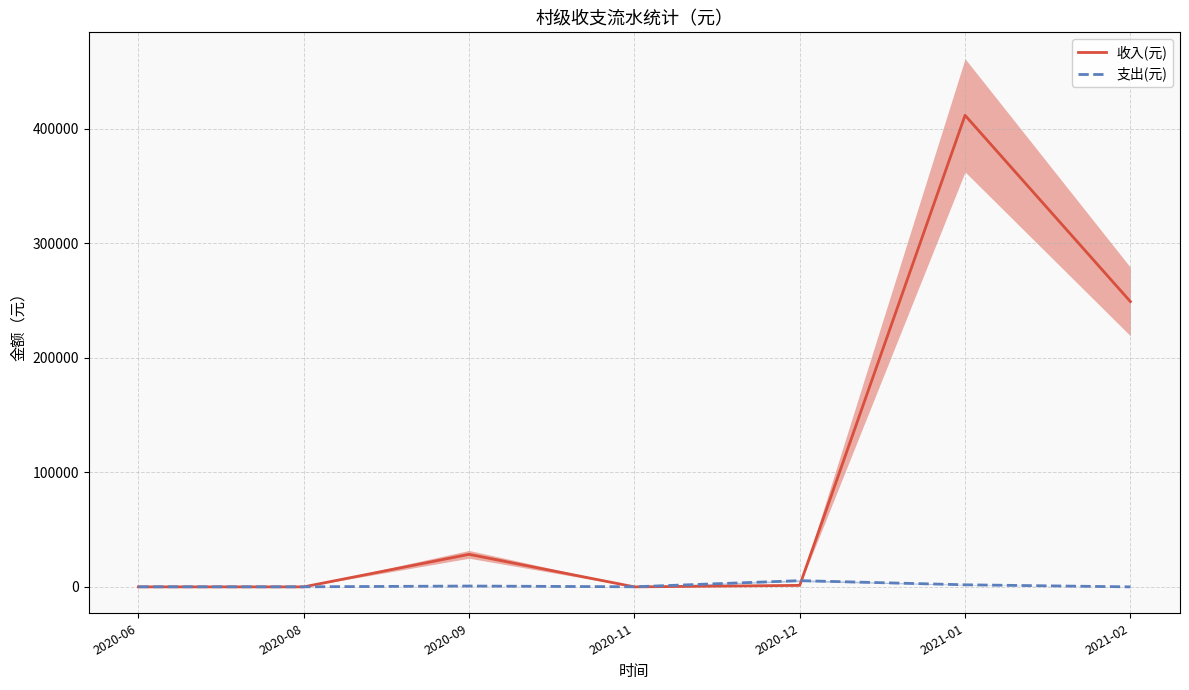

Which series has the largest range (max minus min)?

收入(元)